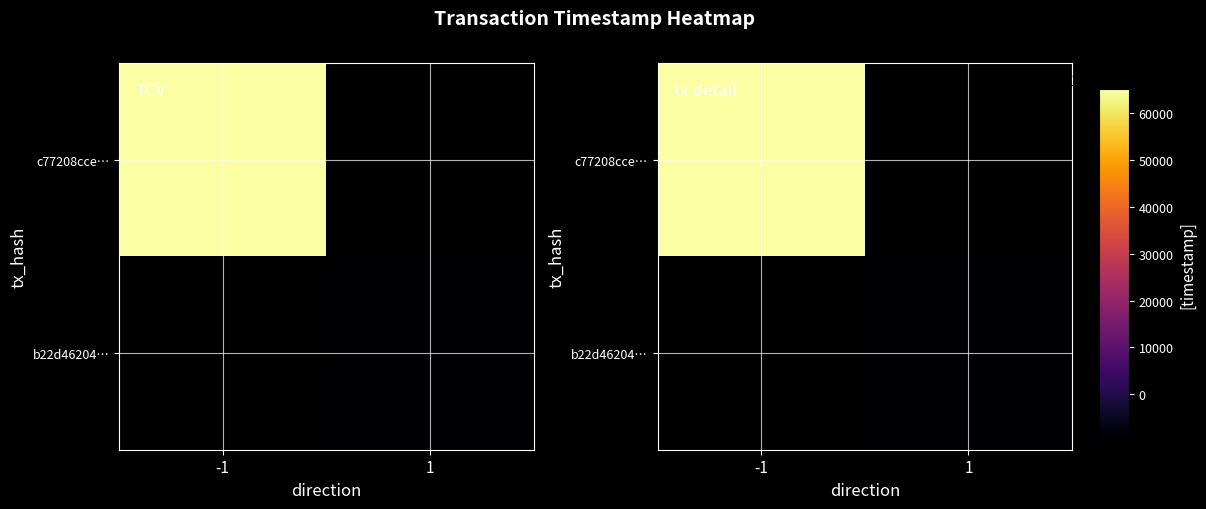

Which label corresponds to the largest value in the chart?

-1